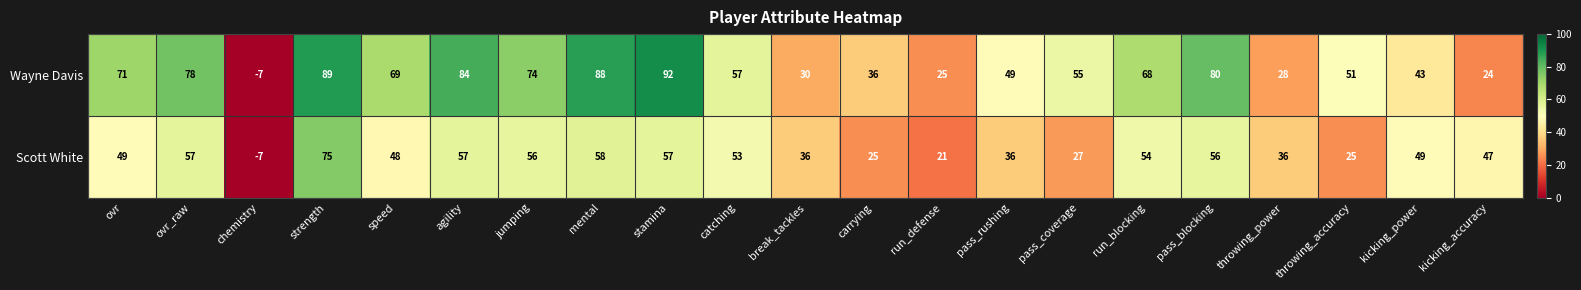

Which series has the largest total across all categories?

Wayne Davis